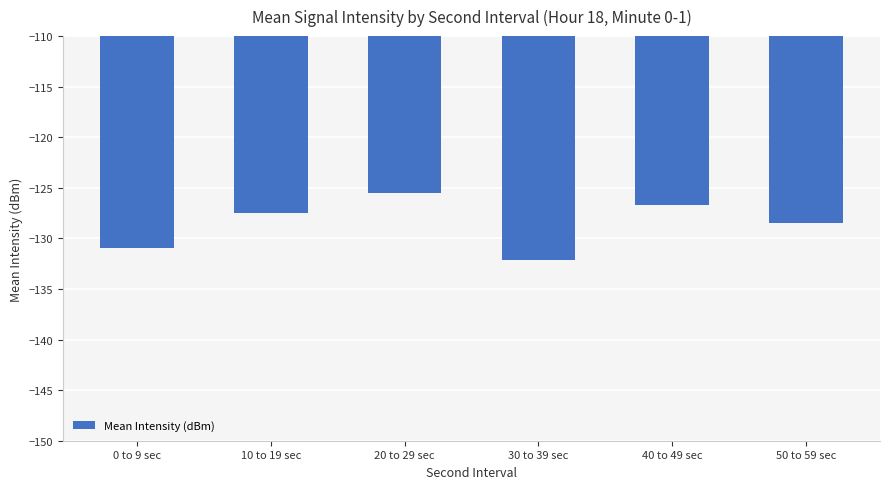

What is the difference between the maximum and minimum values?

6.6